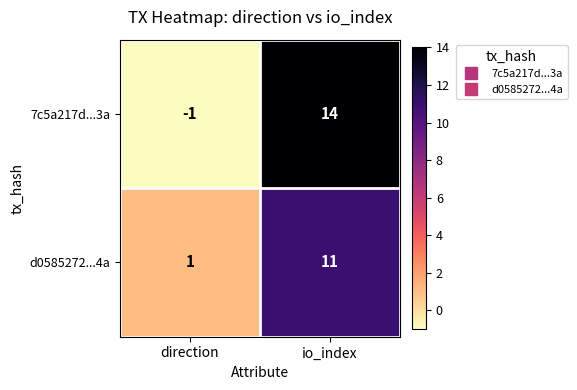

Which category has the highest value across all series?

io_index